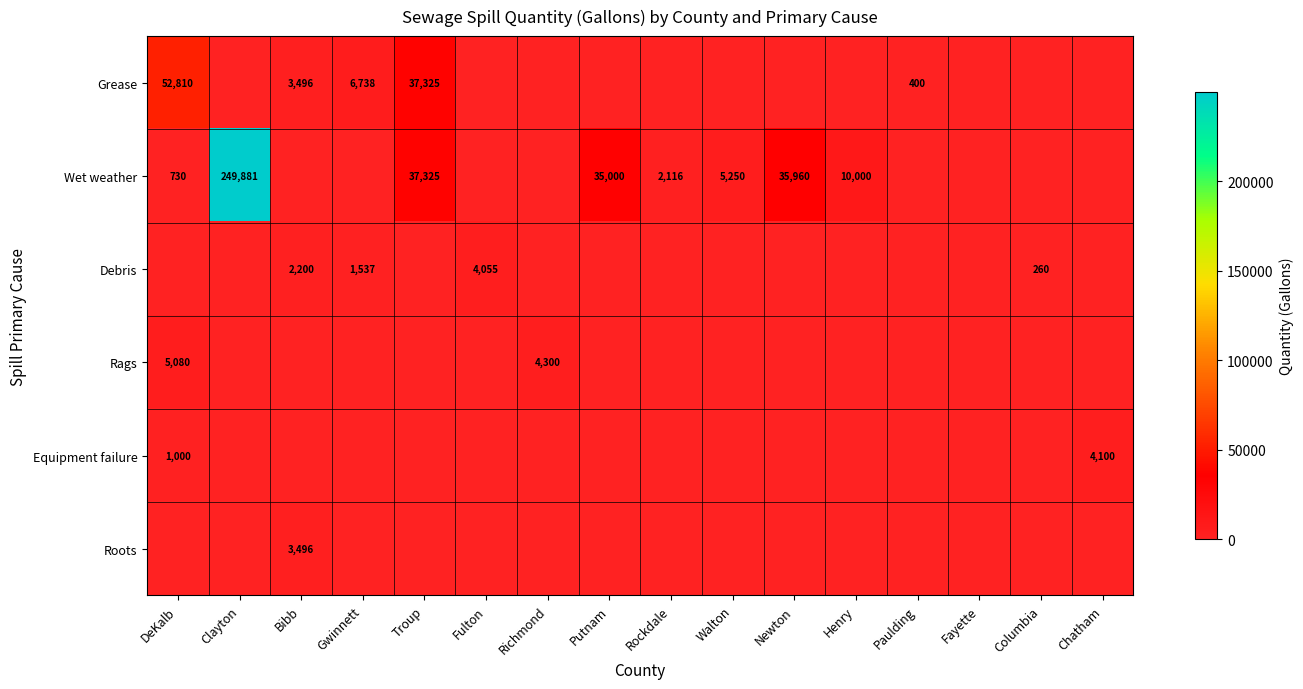

Is it true that Wet weather equals 35000 at Putnam?

True